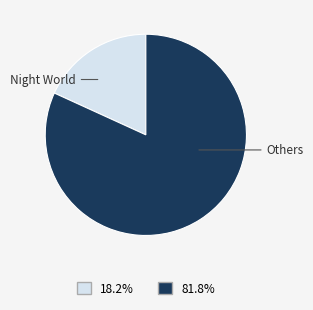

Is there any slice that represents more than half of the pie?

Yes